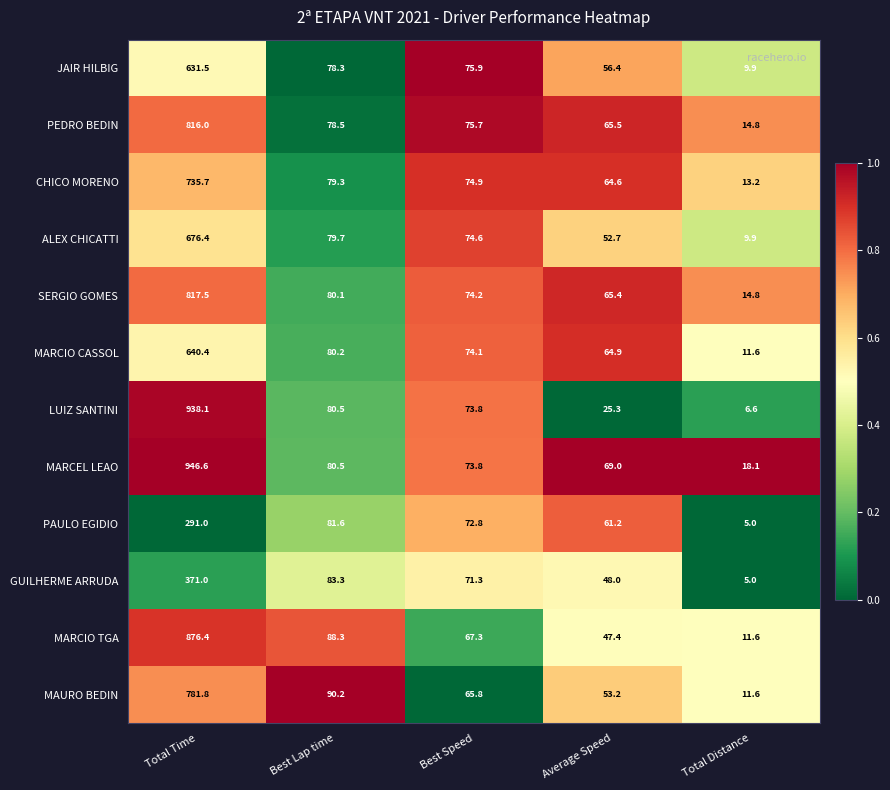

Is it true that SERGIO GOMES equals 3.1 at Total Distance?

False